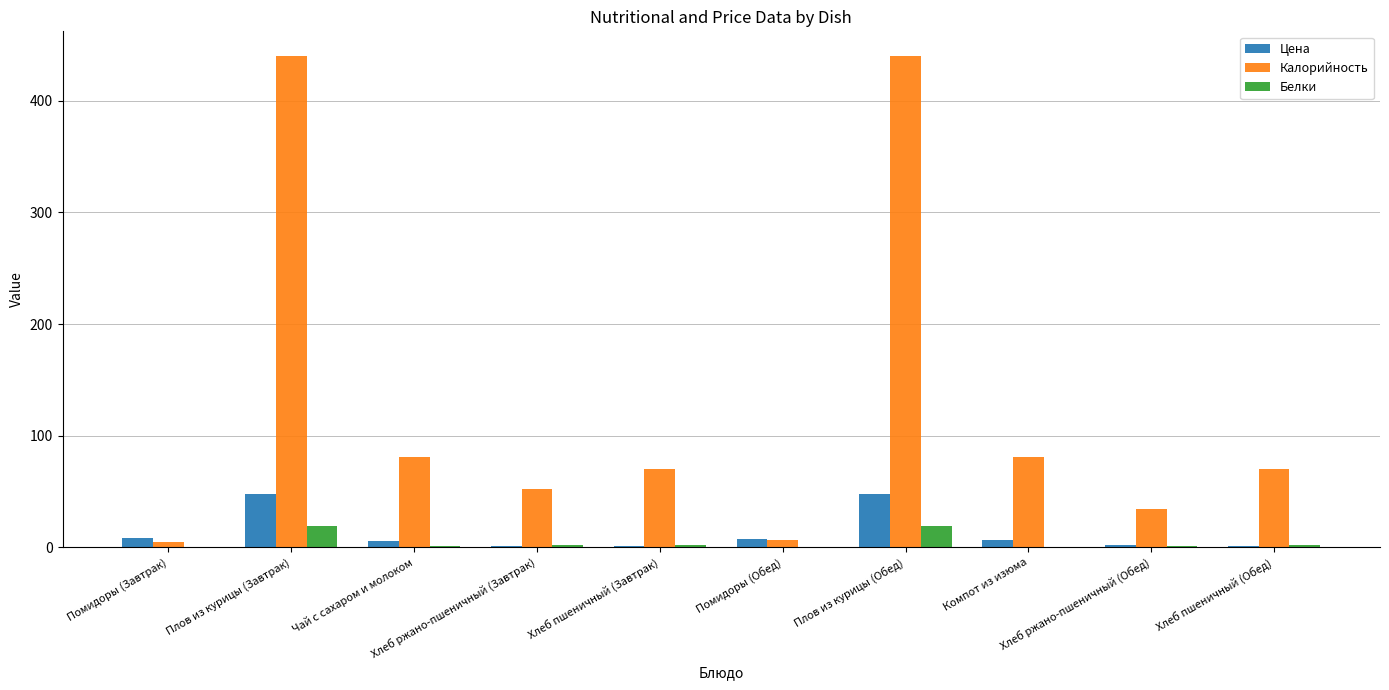

How many groups of bars are there?

10